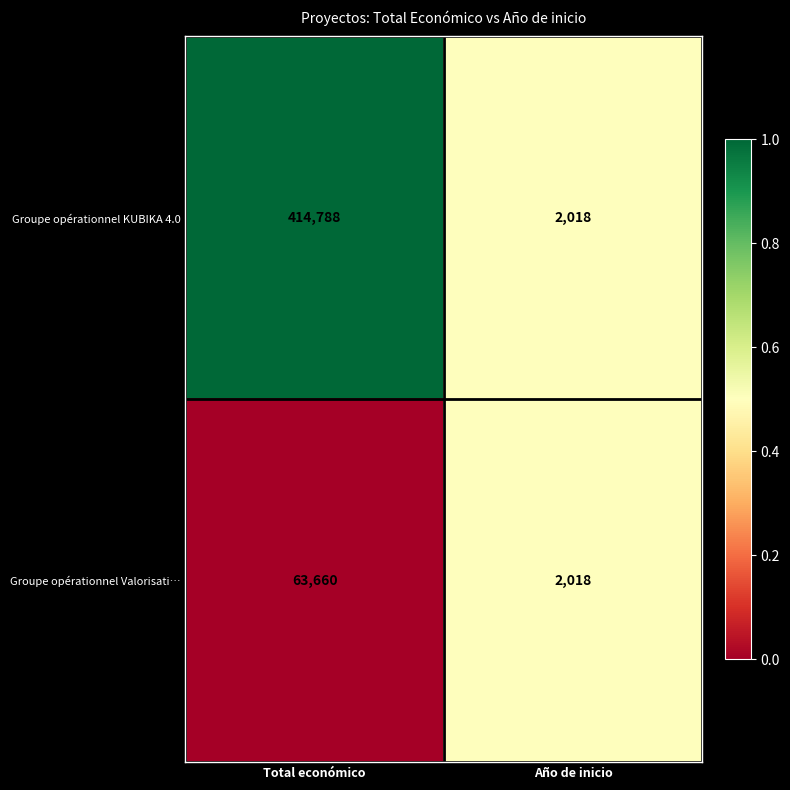

Reading right to left, extract all data points from this chart.

Groupe opérationnel KUBIKA 4.0: Año de inicio=2018	Total económico=414788
Groupe opérationnel Valorisati…: Año de inicio=2018	Total económico=63660